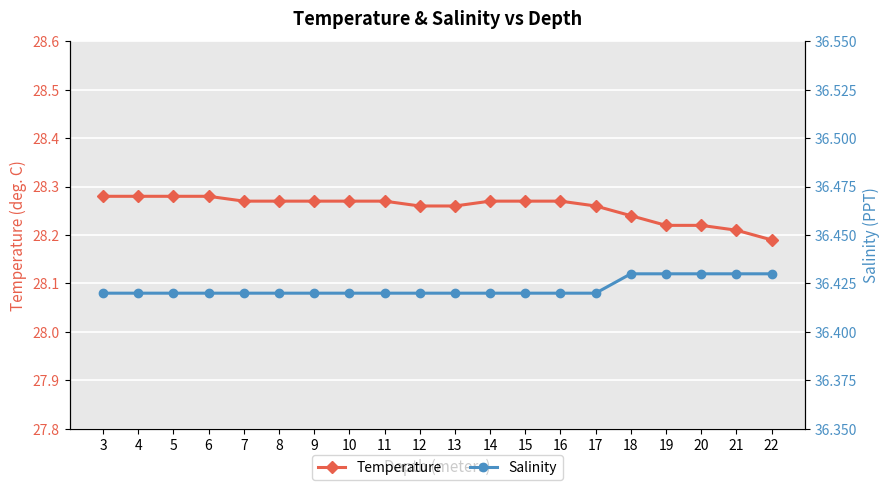

What is the maximum value for Temperature?

28.3